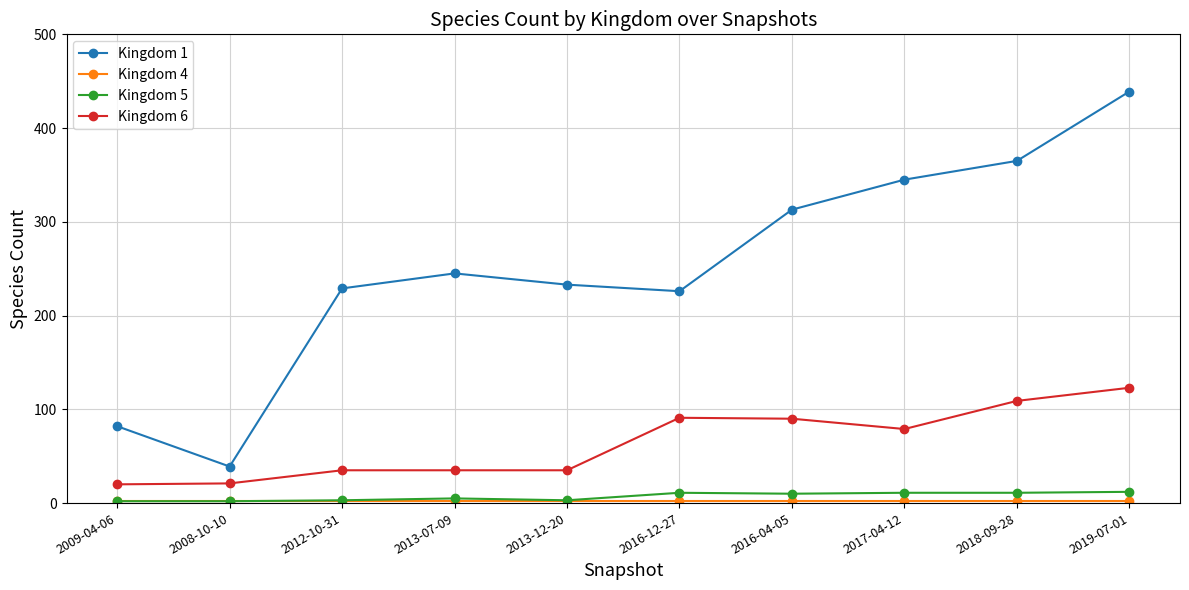

True or false: Kingdom 6 and Kingdom 1 cross at least once.

False